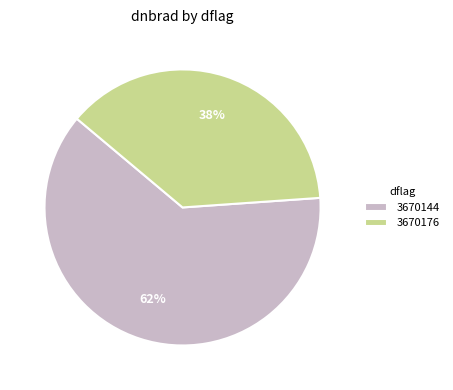

To the nearest percent, what is the average slice percentage?

50%